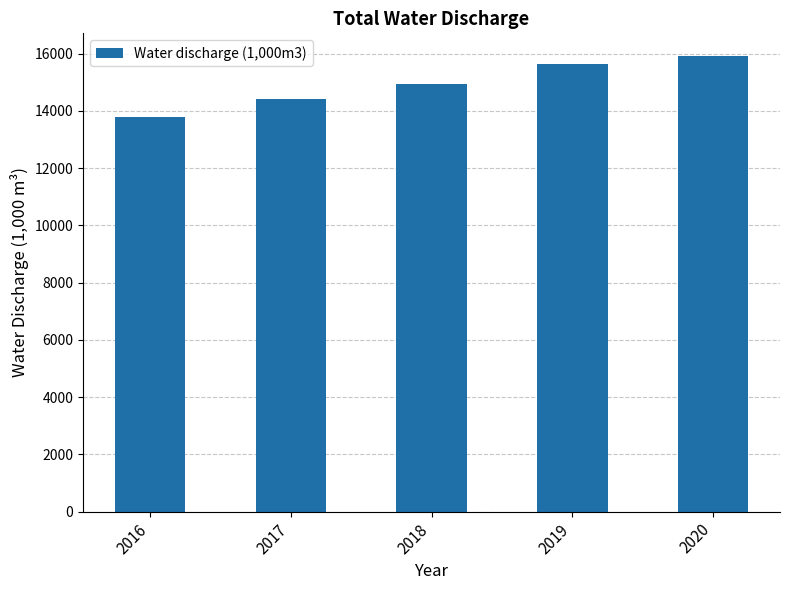

How many series are shown in this chart?

1